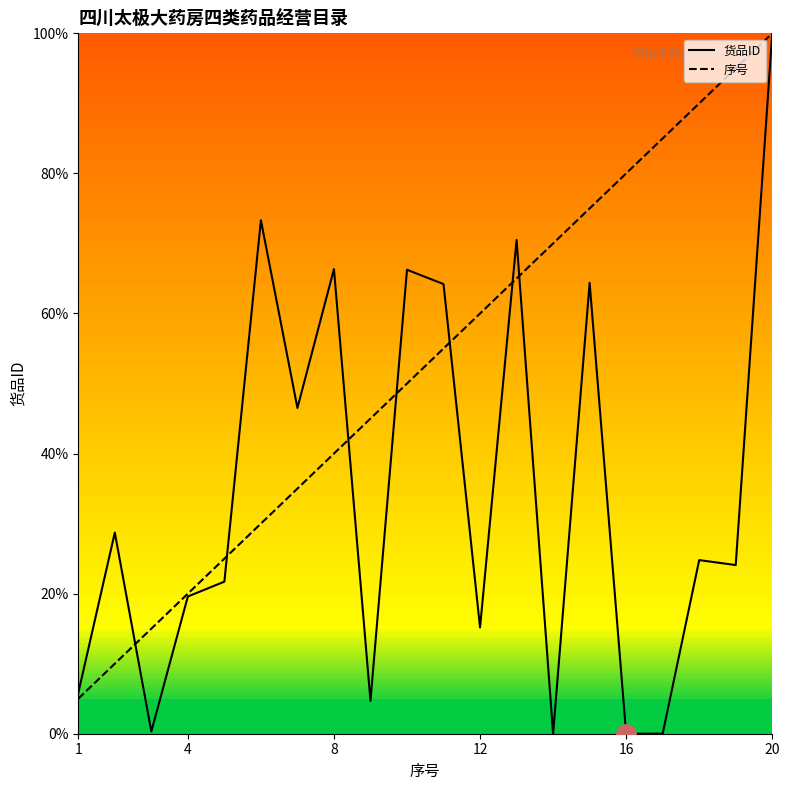

Which series has the widest spread of values?

货品ID